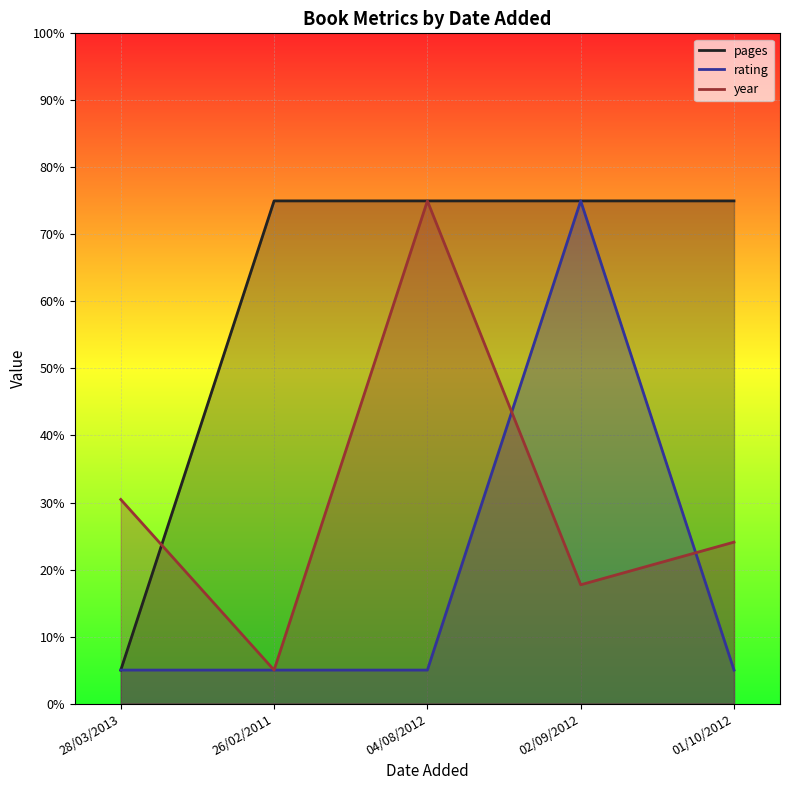

Is it true that pages equals 75.0 at 01/10/2012?

True